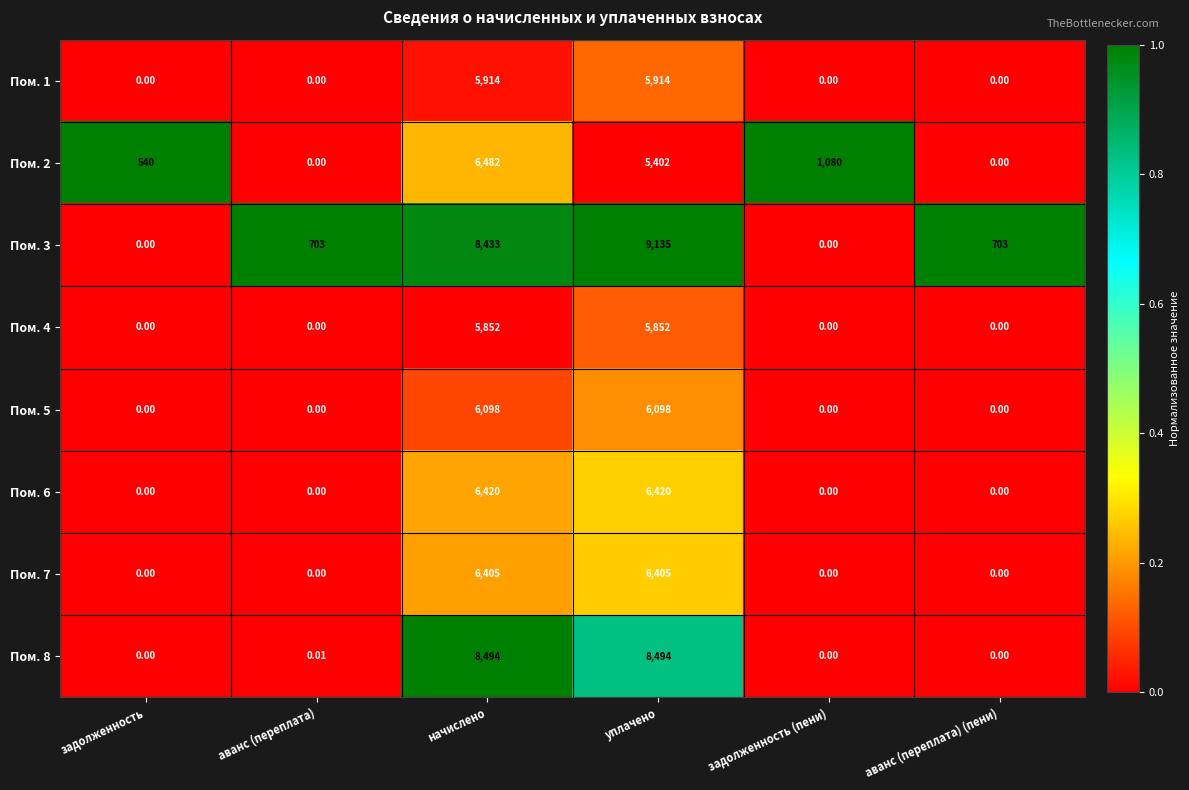

What is the difference between the highest and lowest values at уплачено?

3733.0